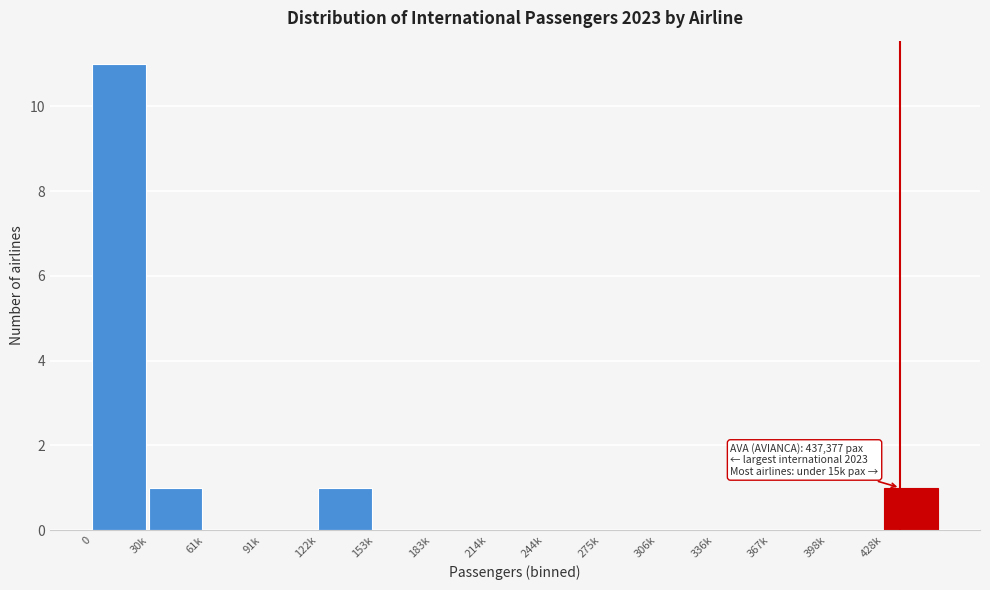

Reading left to right, extract all data points from this chart.

0=11	30k=1	61k=0	91k=0	122k=1	153k=0	183k=0	214k=0	244k=0	275k=0	306k=0	336k=0	367k=0	398k=0	428k=1